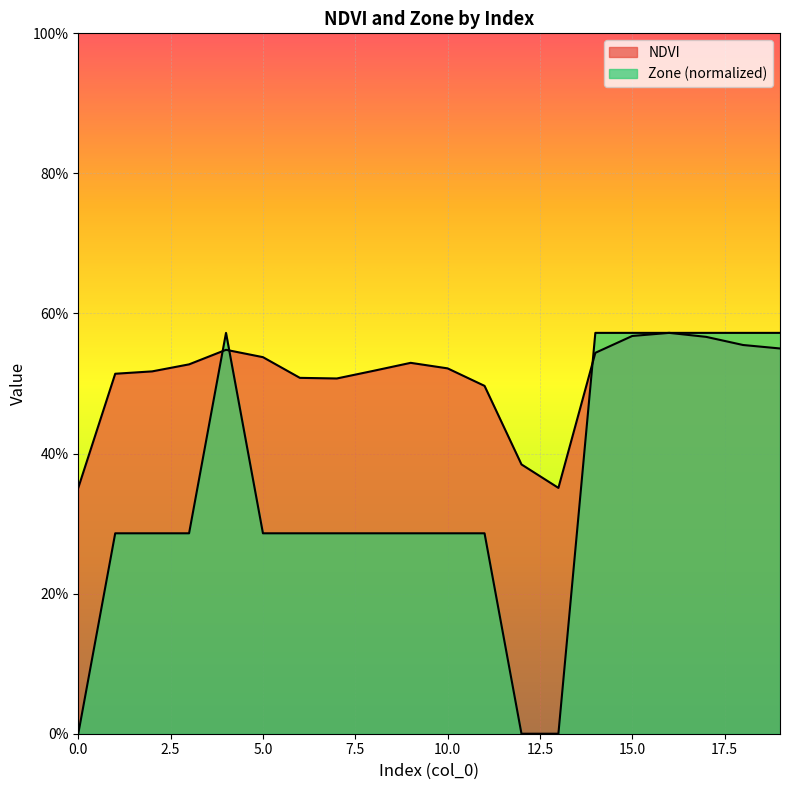

What is the difference between the maximum and minimum values in the NDVI series?

0.2